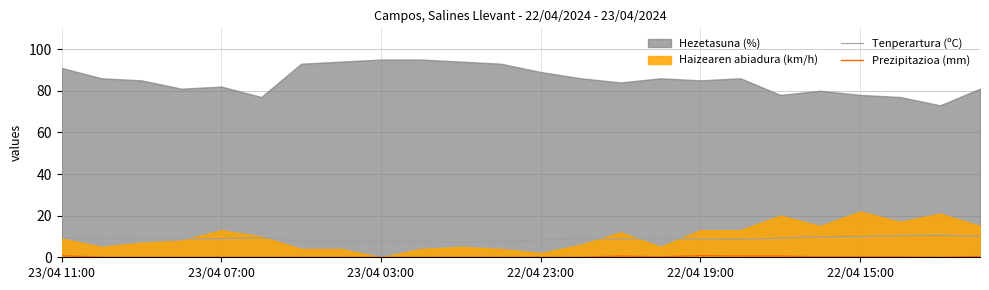

True or false: Tenperartura (ºC) has a value of 10.2 at 23.

True